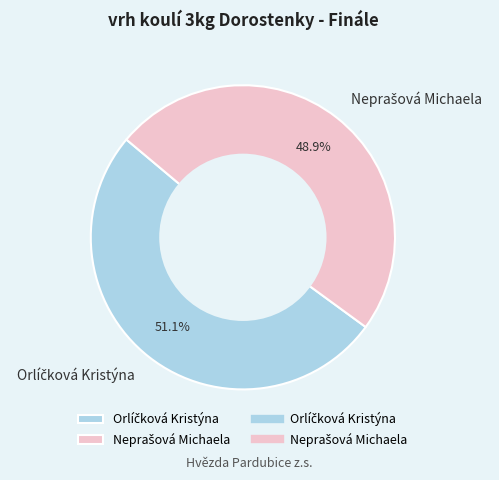

Does any single category account for the majority?

Yes